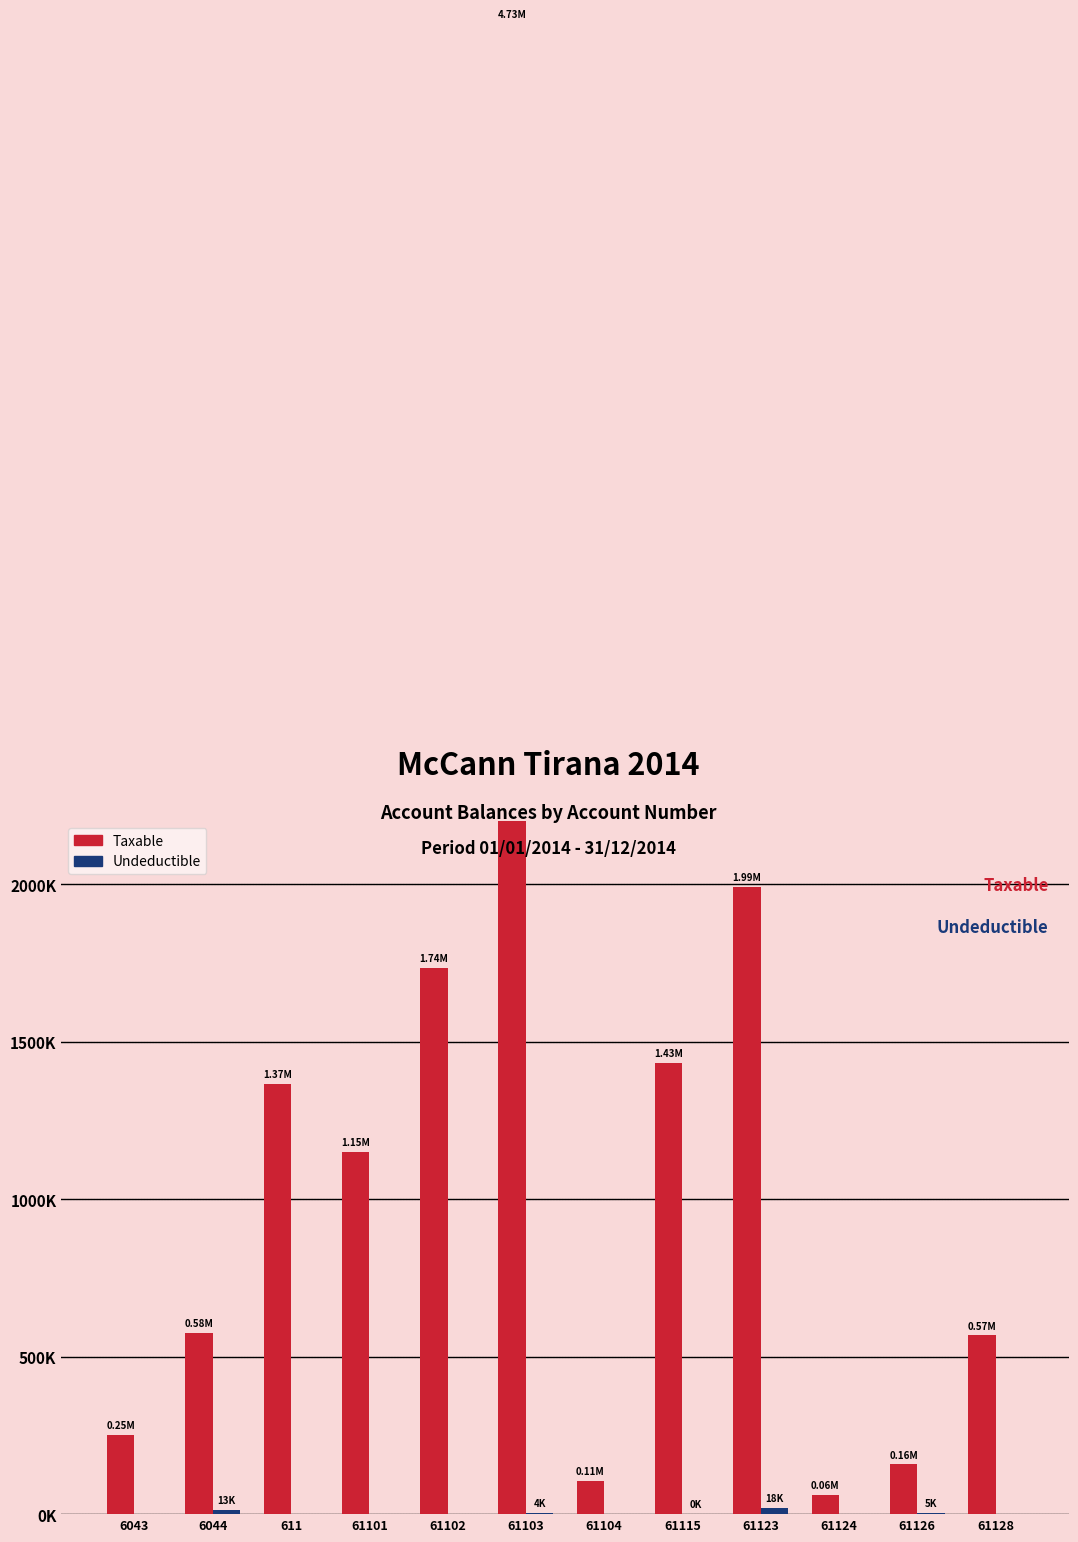

Reading left to right, what are all the values shown in this chart?

Taxable: 250227.1	575296.9	1366068.5	1149043.7	1735151.5	4731146.9	105900.0	1433753.2	1991862.2	61813.2	157990.0	567460.5
Undeductible: 0.0	12822.0	0.0	0.0	0.0	3920.0	0.0	250.0	18500.0	0.0	5100.0	0.0